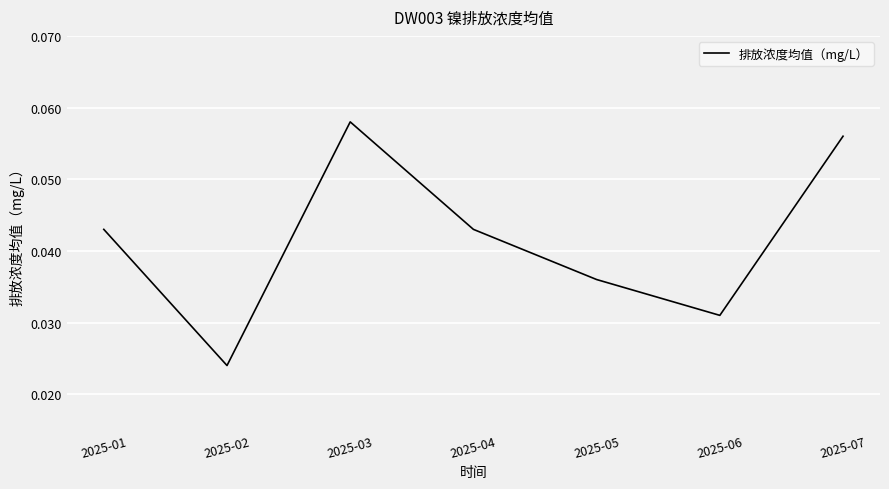

Between 2025-02 and 2025-07, which is larger?

2025-07